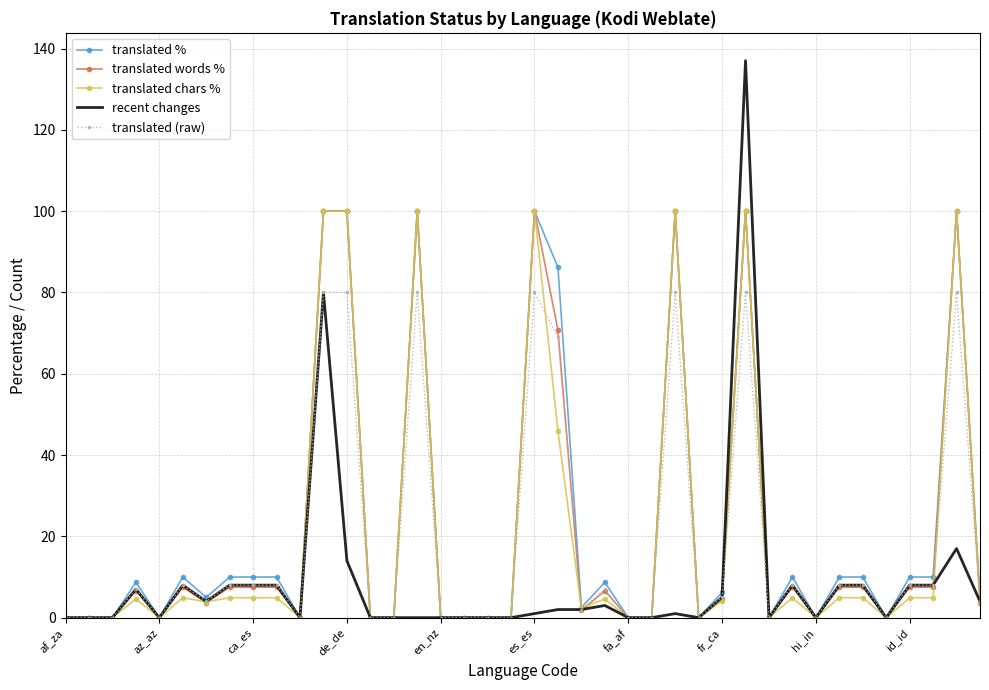

Which series has the widest spread of values?

recent changes